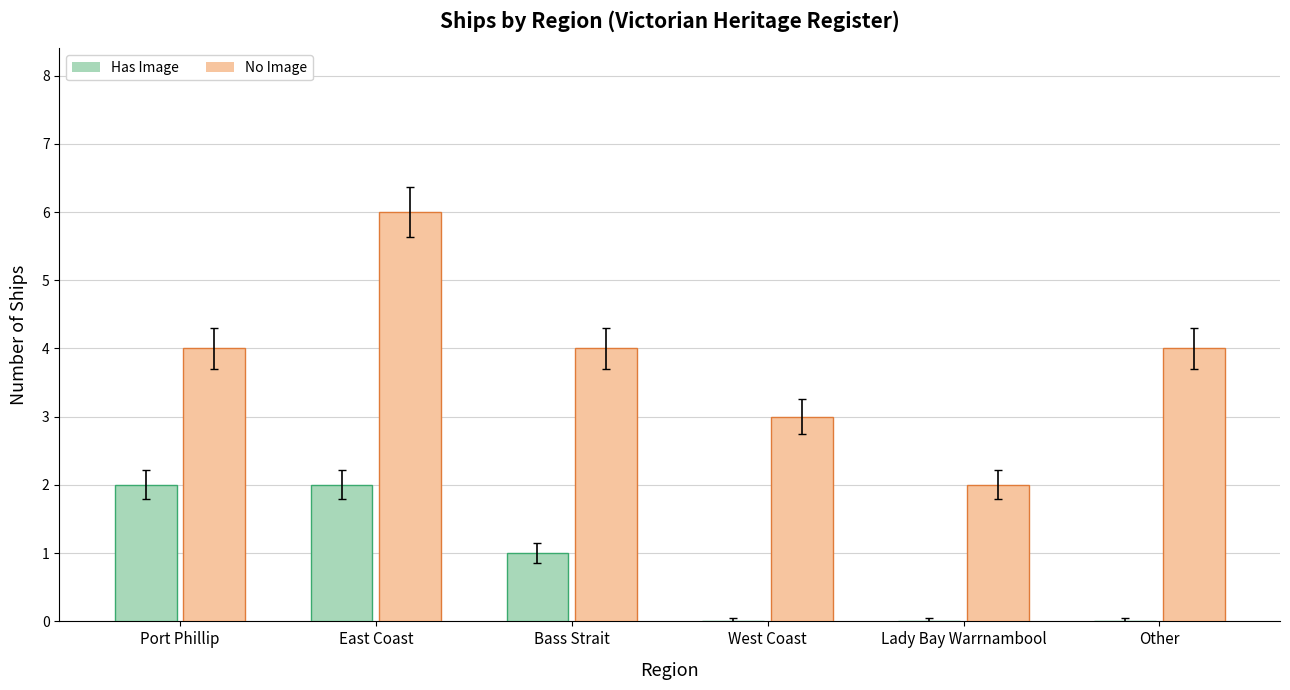

What is the total value across all series at East Coast?

8